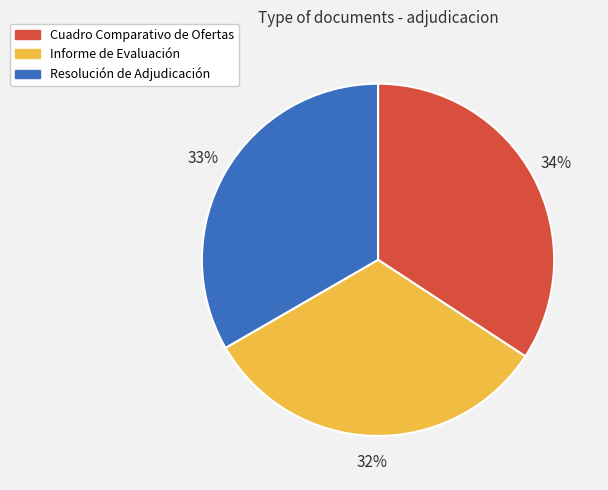

What is the smallest slice in the pie chart?

Informe de Evaluación